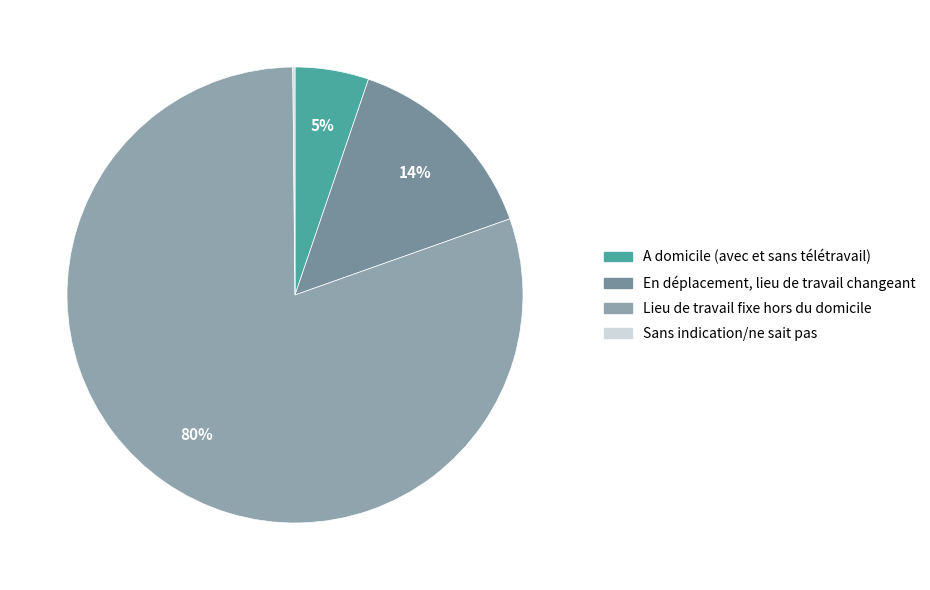

What is the smallest slice in the pie chart?

Sans indication/ne sait pas